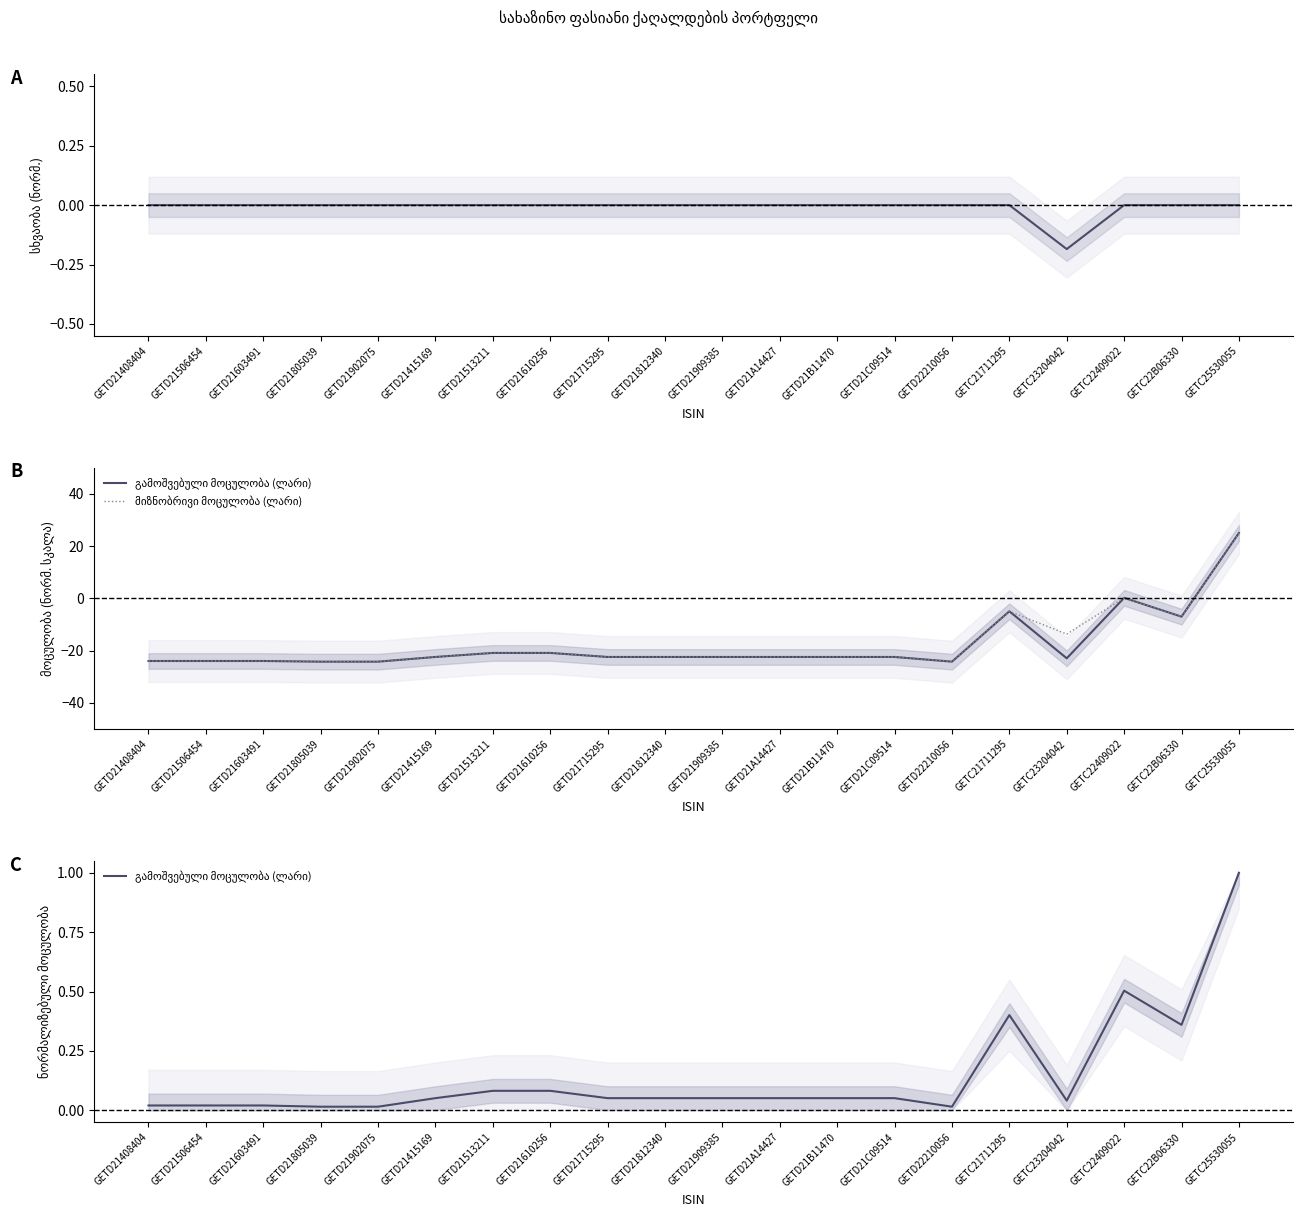

At which category is the sum across all series the highest?

GETC25530055